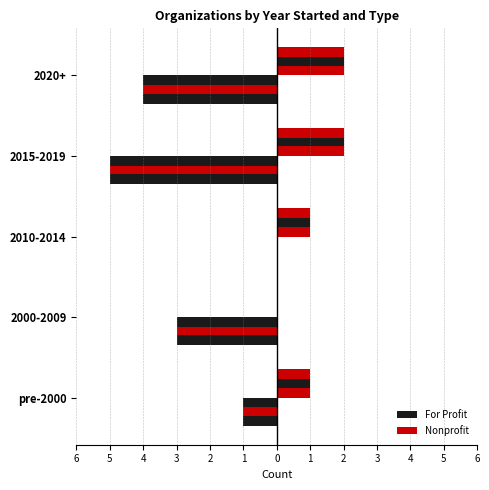

What is the average value of the Nonprofit series?

1